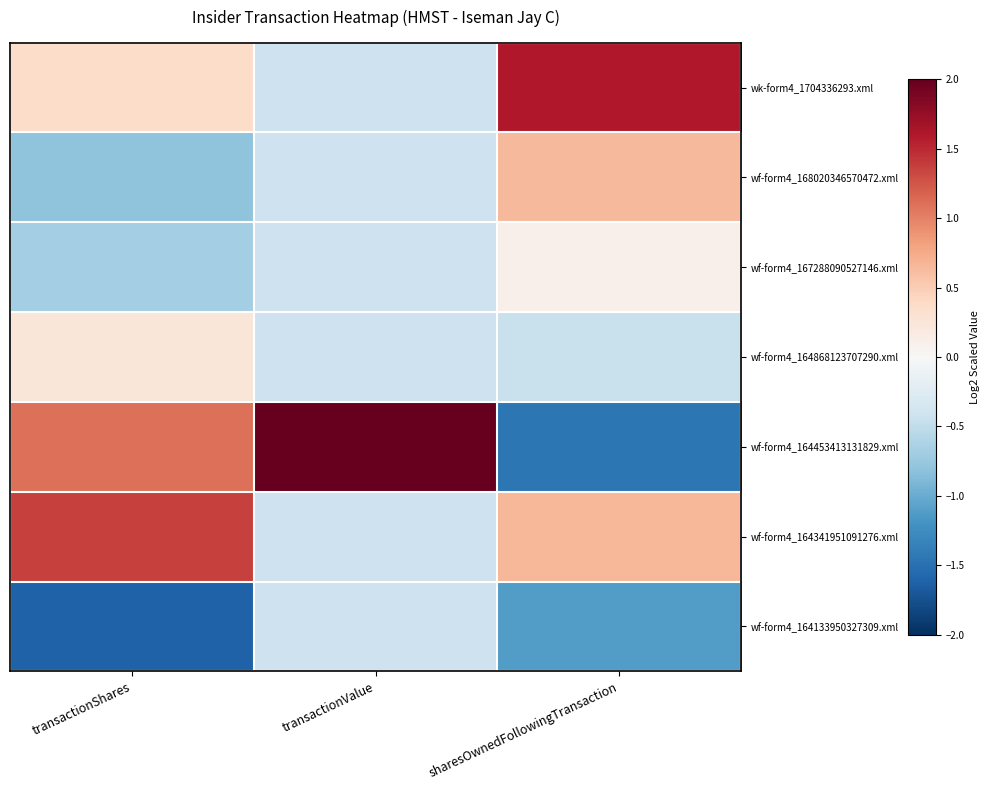

Between transactionShares and sharesOwnedFollowingTransaction, which series saw the biggest shift?

wf-form4_164453413131829.xml